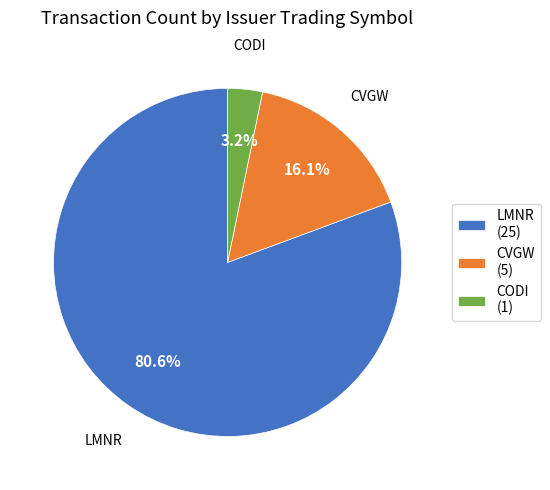

Between CODI (1) and LMNR (25), which is larger?

LMNR (25)